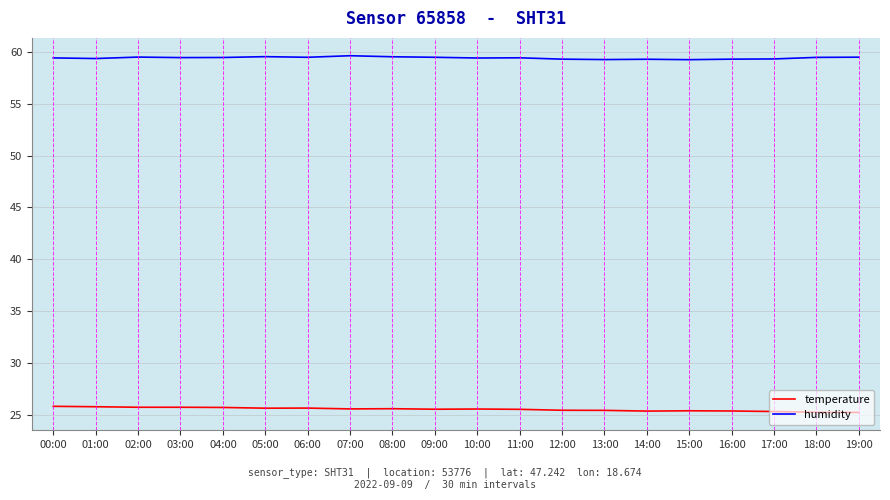

Rank the series by their maximum value, from highest to lowest.

humidity, temperature